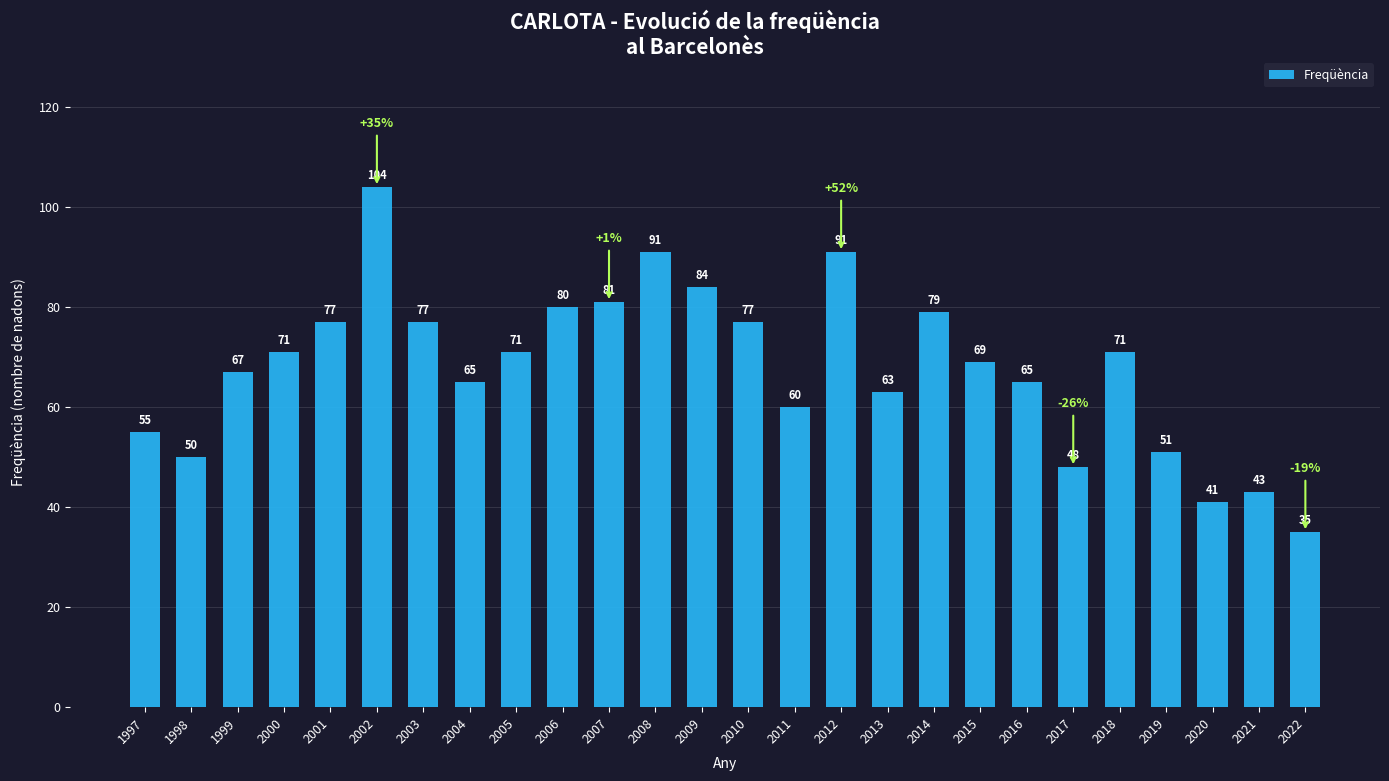

What is the difference between the second highest and minimum values?

56